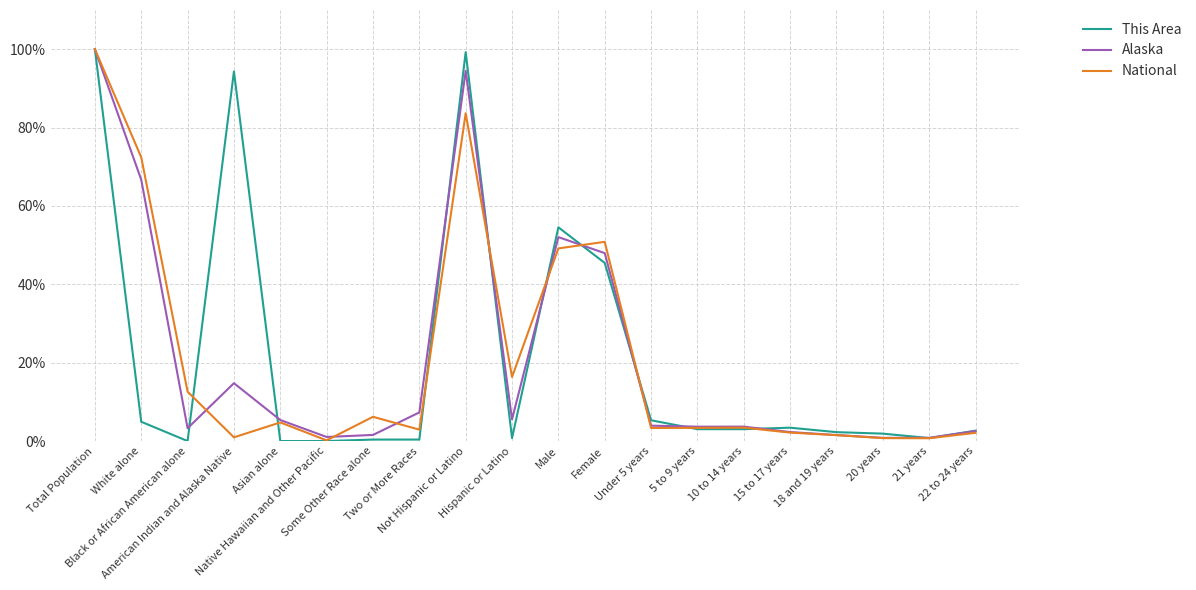

What are all the series names shown in the legend?

This Area, Alaska, National